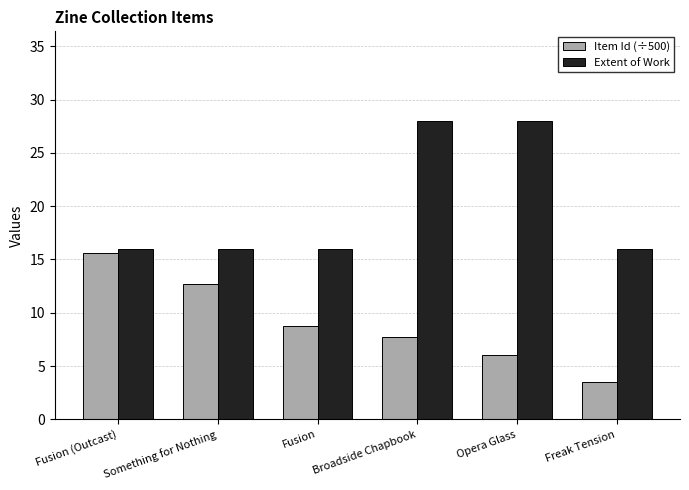

True or false: Item Id (÷500) has a value of 8.9 at Opera Glass.

False